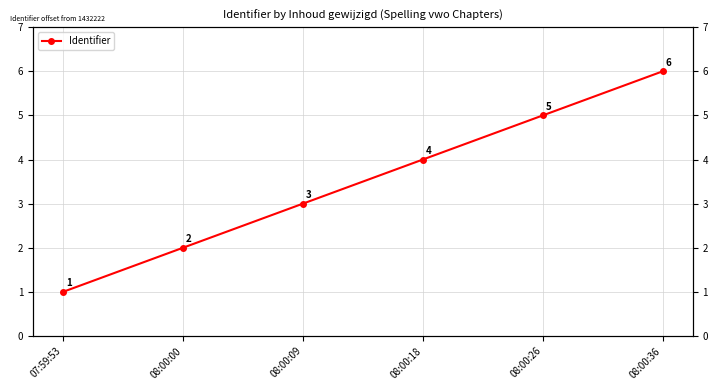

What is the maximum value shown in the chart?

6